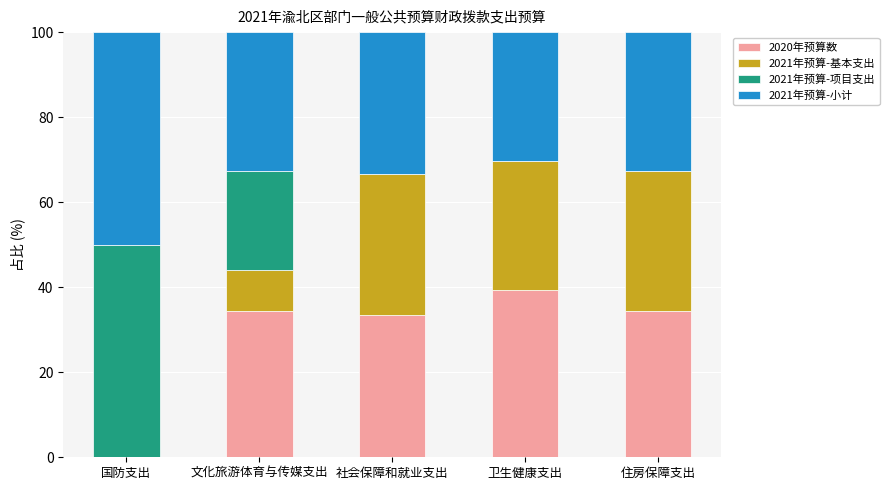

Are the bars horizontal?

No